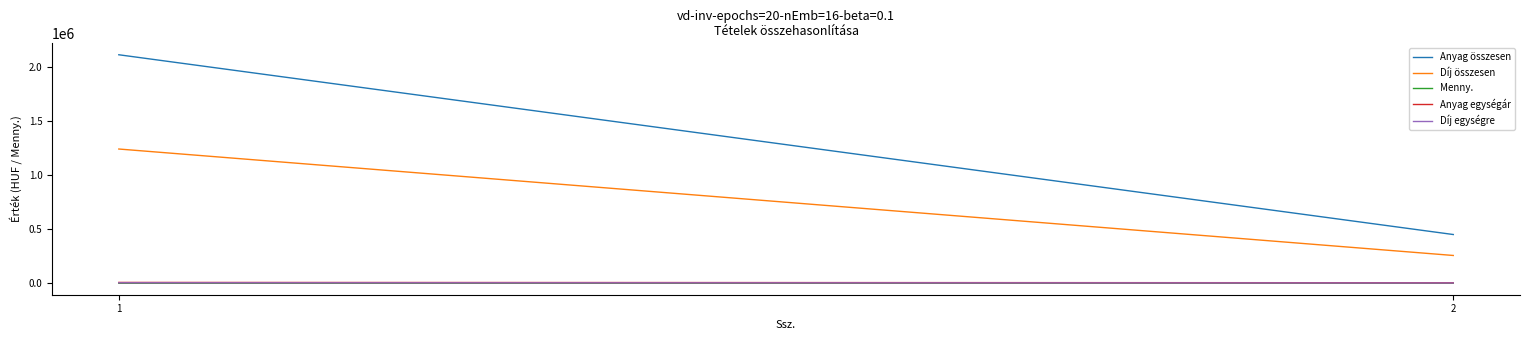

Reading right to left, what are all the values shown in this chart?

Anyag összesen: 450500	2110725
Díj összesen: 257040	1240200
Menny.: 85	265
Anyag egységár: 5300	7965
Díj egységre: 3024	4680